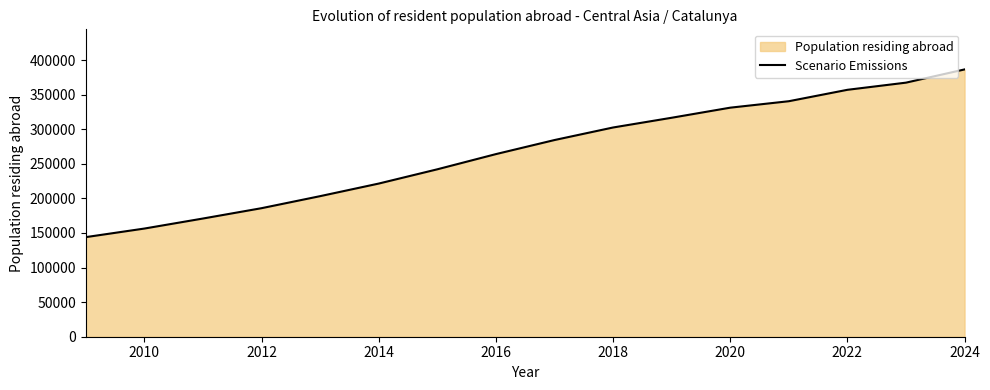

The value at 2022 is 357011. True or false?

True